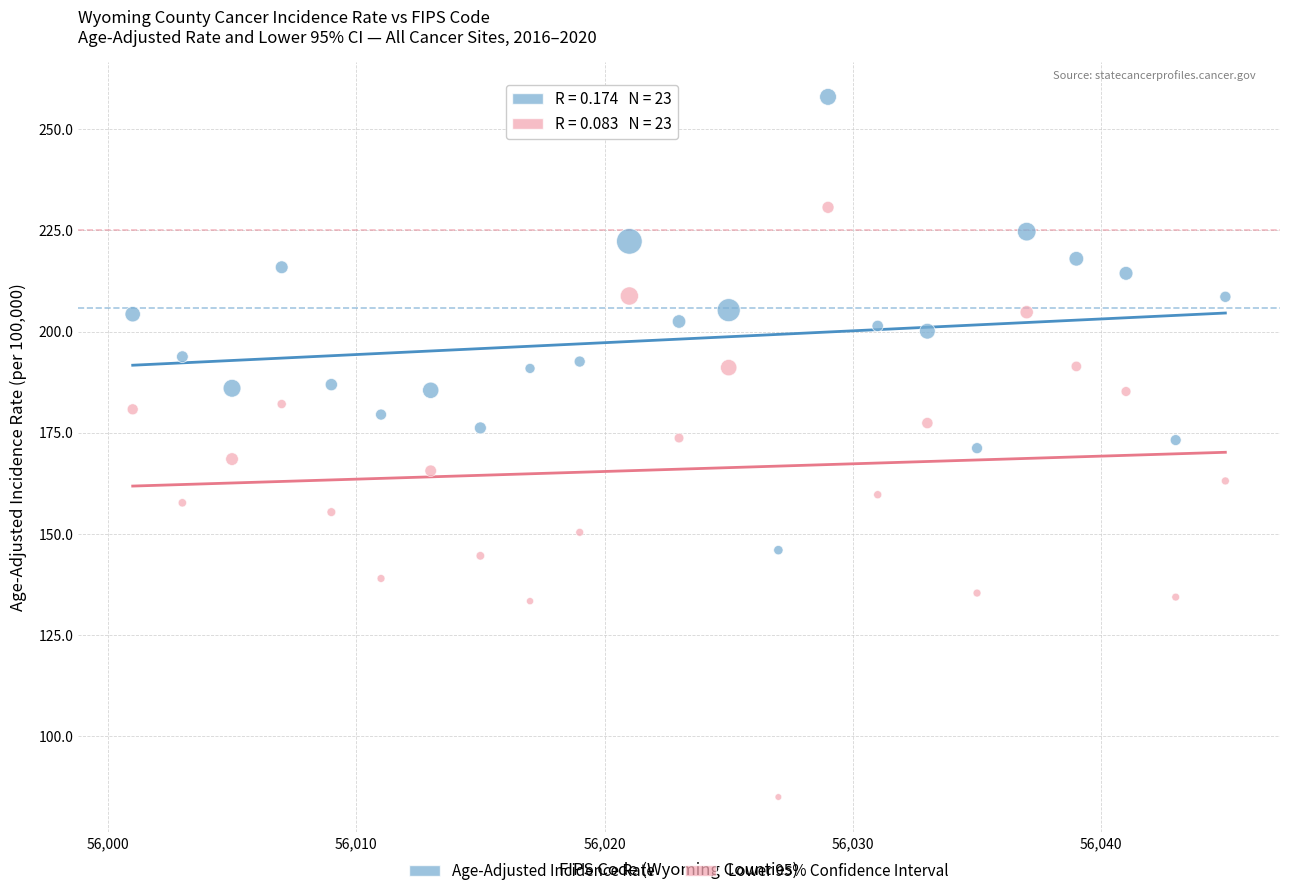

Across all data points, what is the range of Y values (max minus min)?

173.0